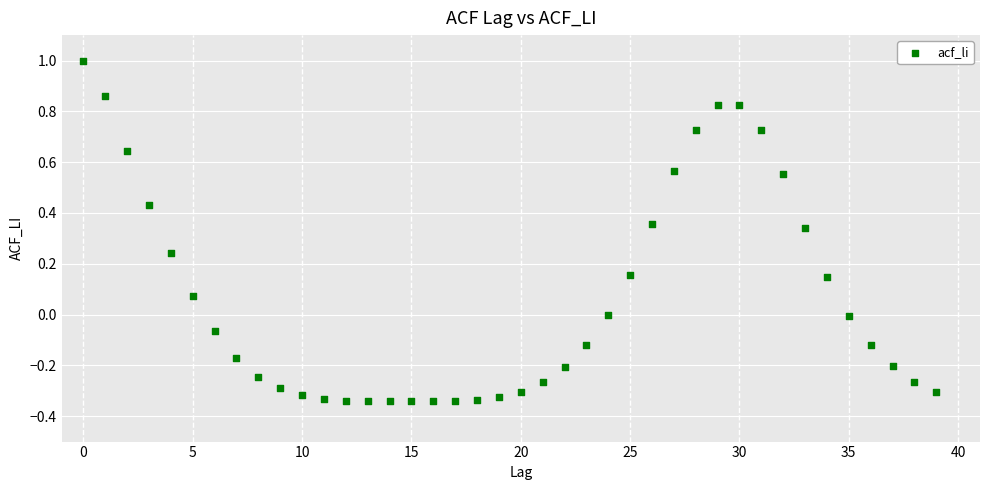

What is the range of Y values (max minus min)?

1.3